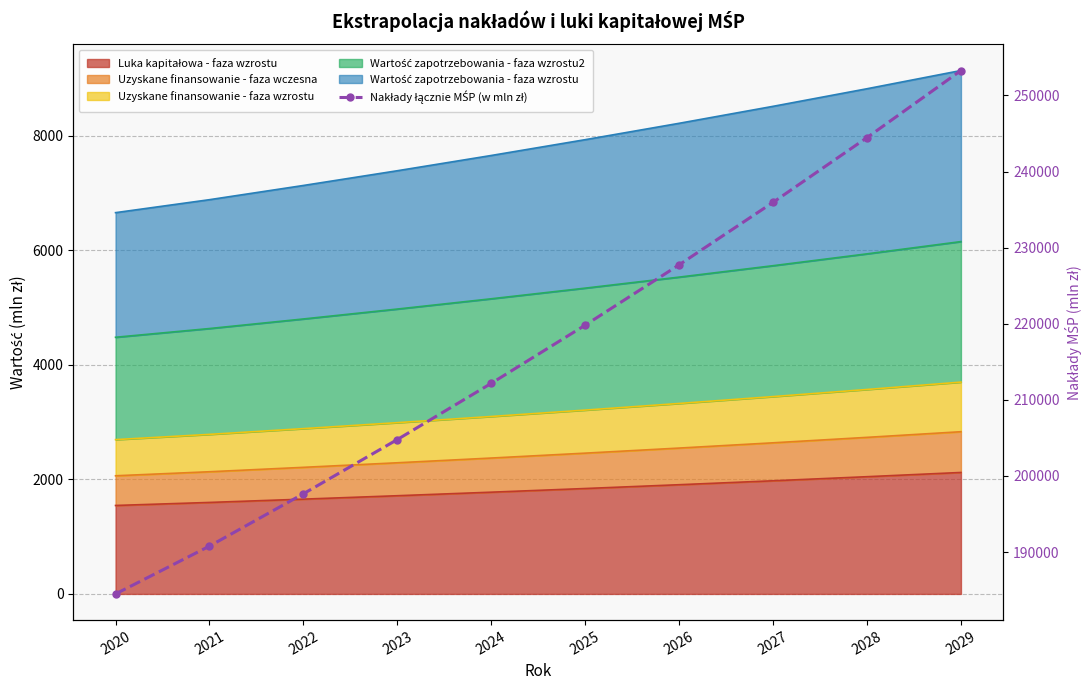

Is it true that the value at 2027 is 235958.3?

True